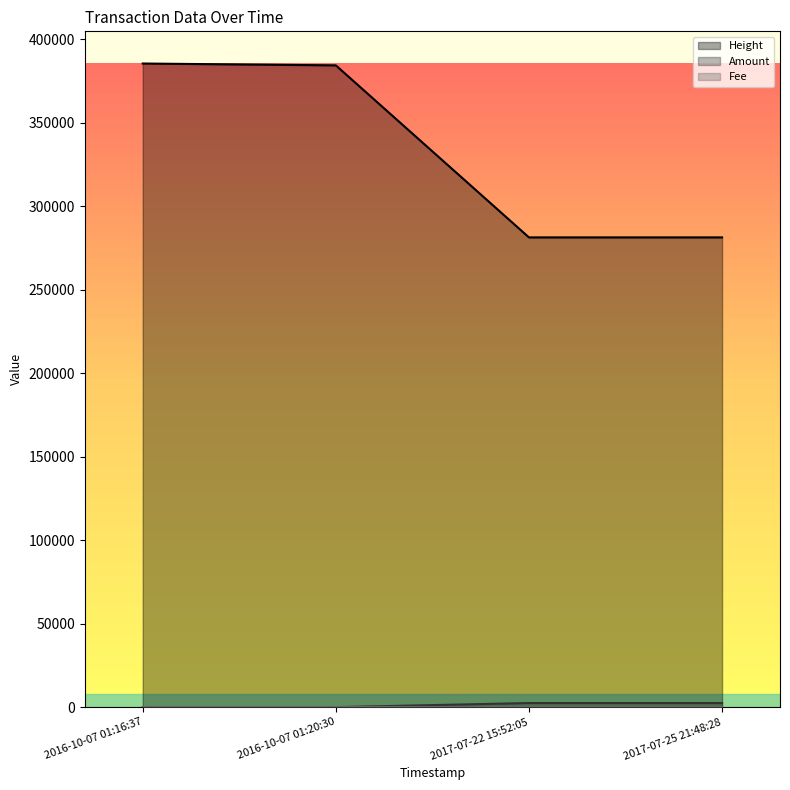

What value does the Height series have at 2016-10-07 01:16:37?

385611.0